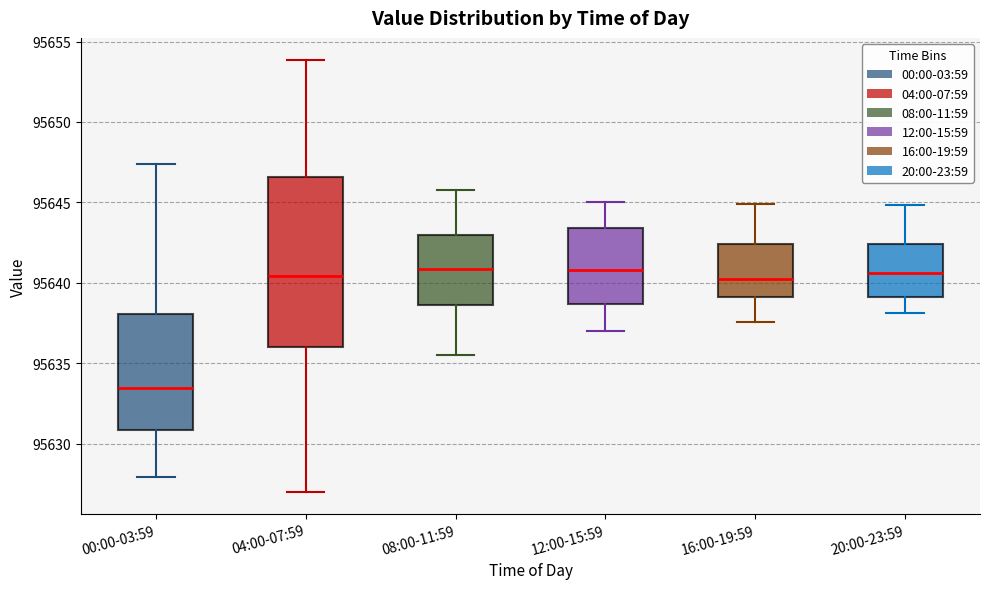

Where is the lower edge of the box for 16:00-19:59 on the y-axis? The values are not printed on the chart, so give them approximately, as read against the axis.

95639.0